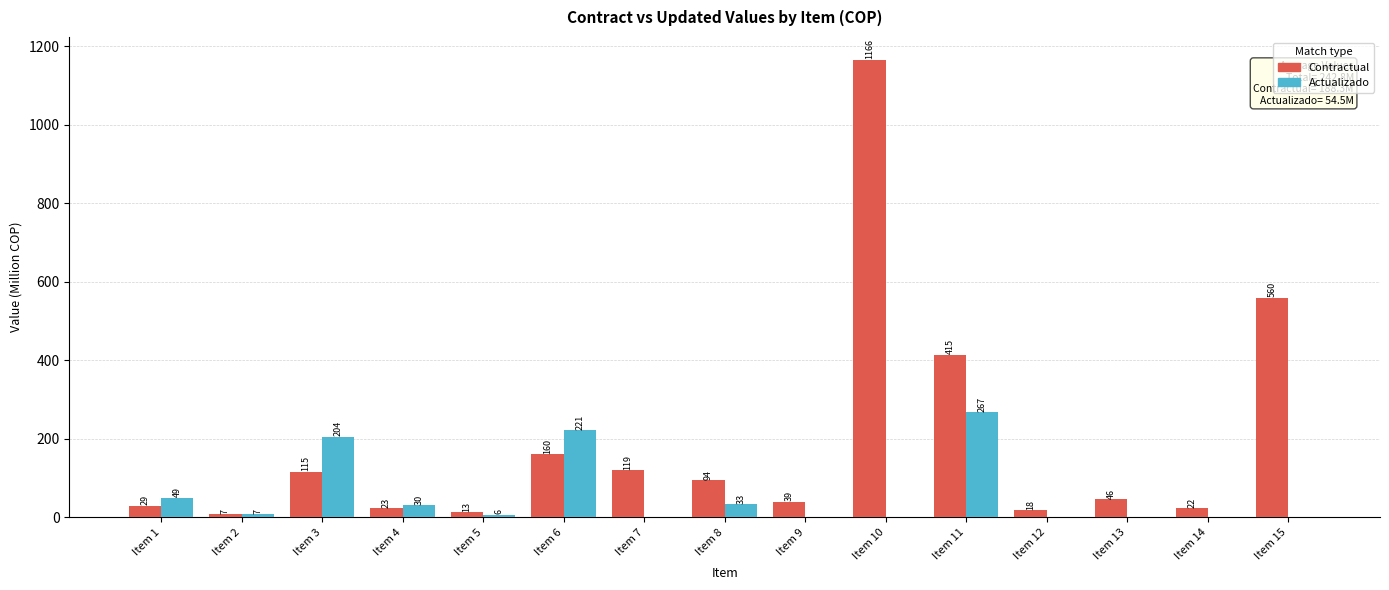

Is the value of Contractual at Item 7 greater than the value of Actualizado at Item 5?

Yes